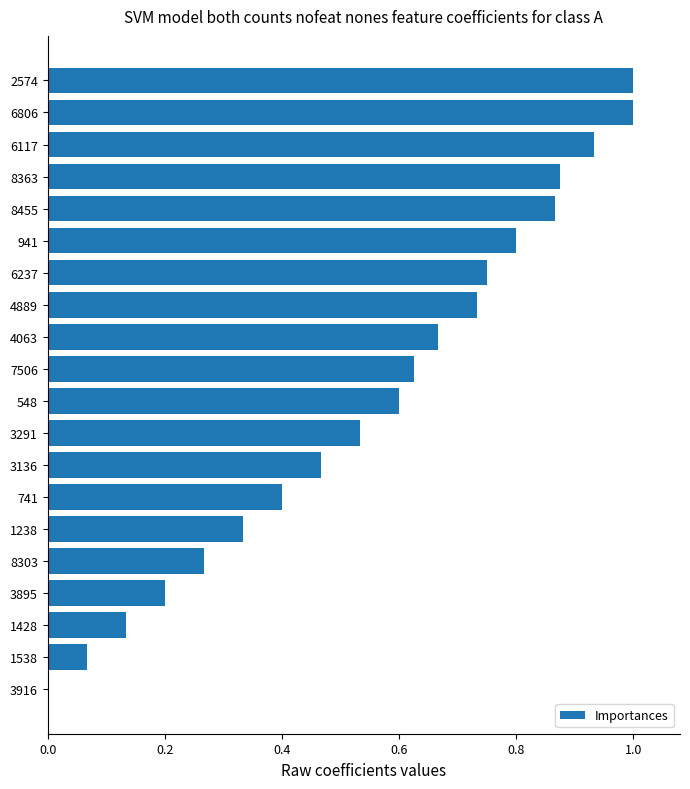

What is the sum of the values at 4063 and 3291?

1.2